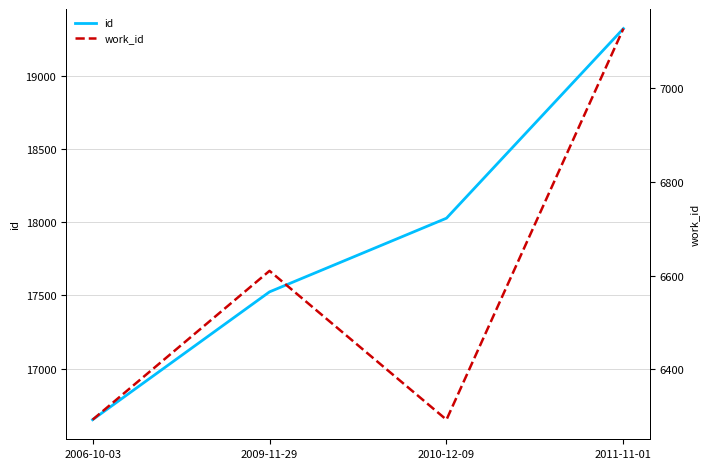

Which series has the widest spread of values?

id